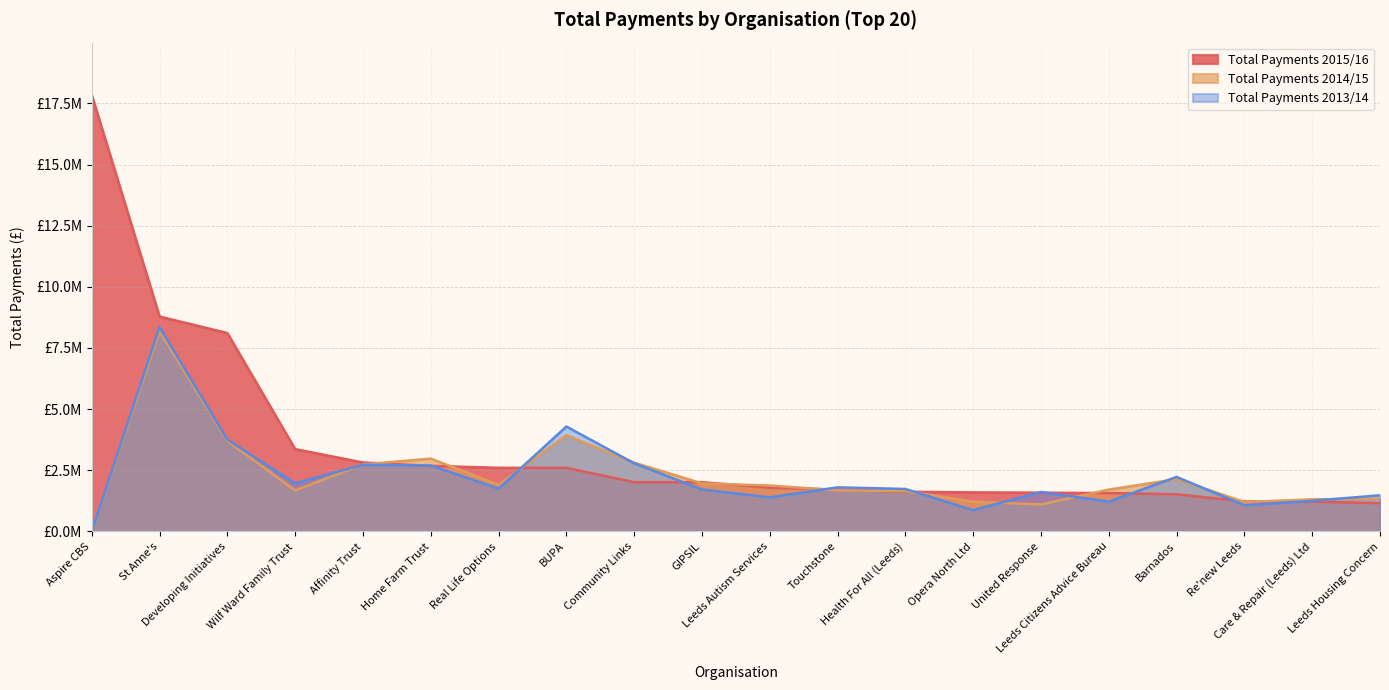

Count the number of categories in the chart.

20